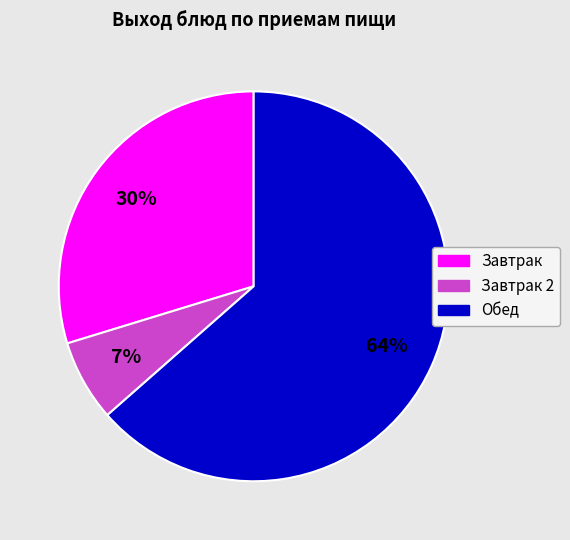

Does any single category account for the majority?

Yes